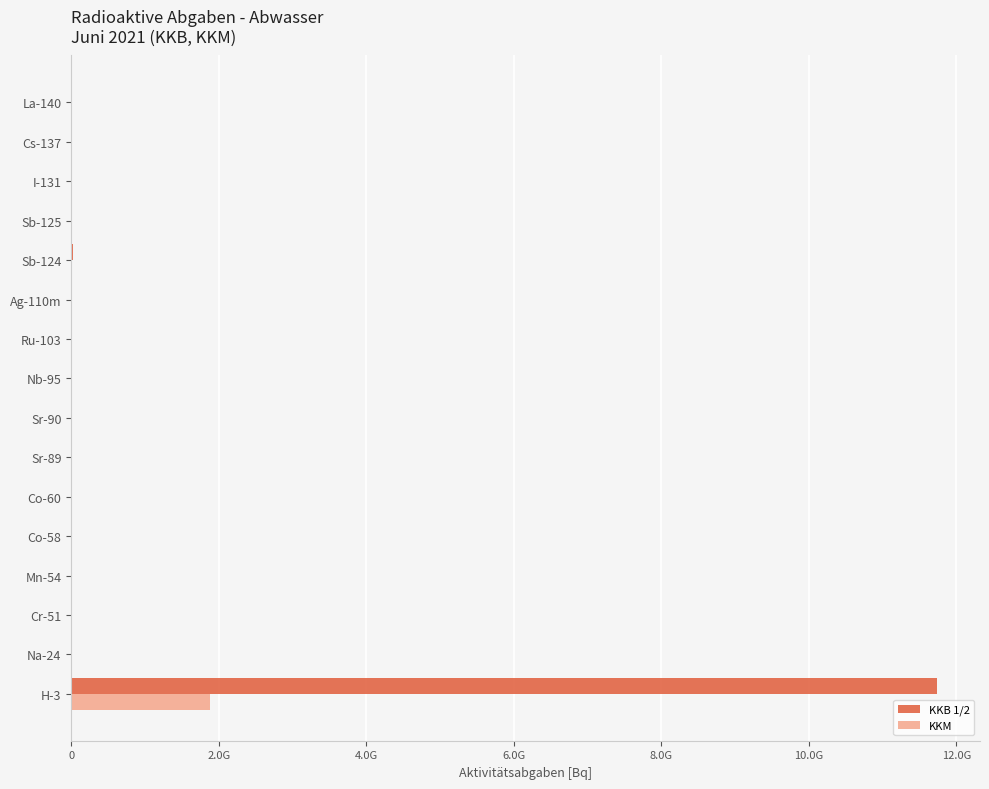

What are all the series names shown in the legend?

KKB 1/2, KKM